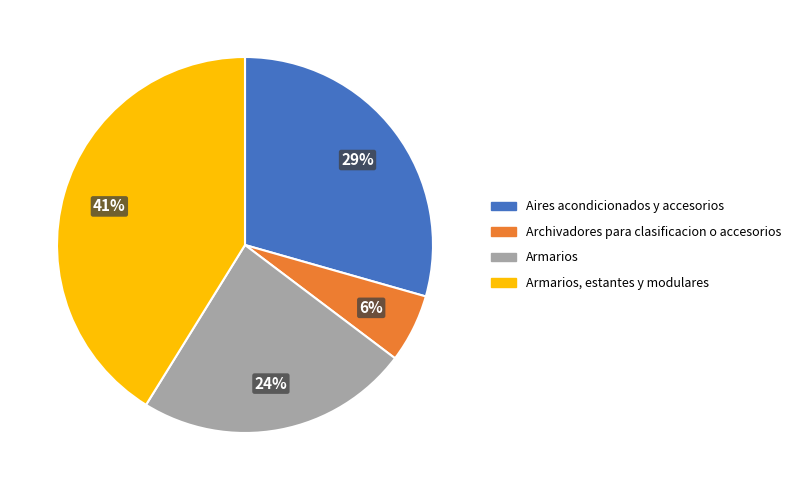

Count the number of slices in the pie.

4